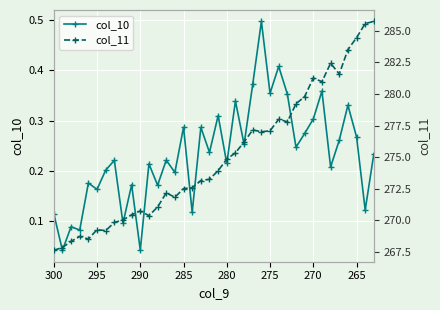

True or false: col_11 and col_10 intersect in this chart.

False